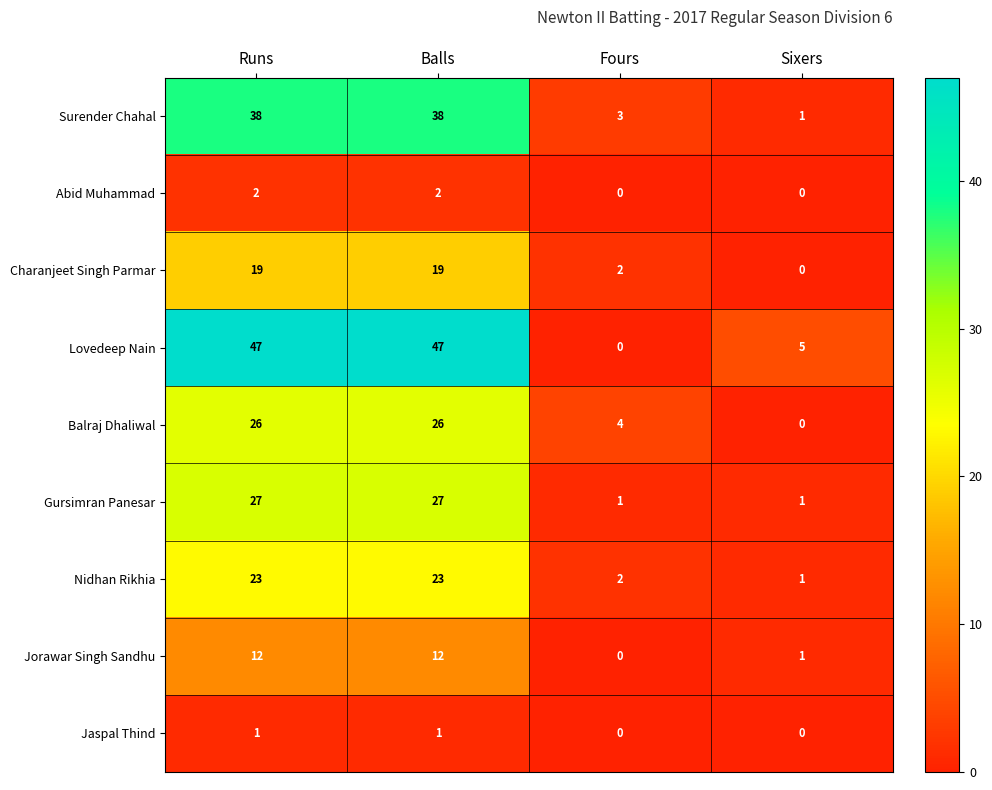

At which label is Jorawar Singh Sandhu closest to 6?

Sixers